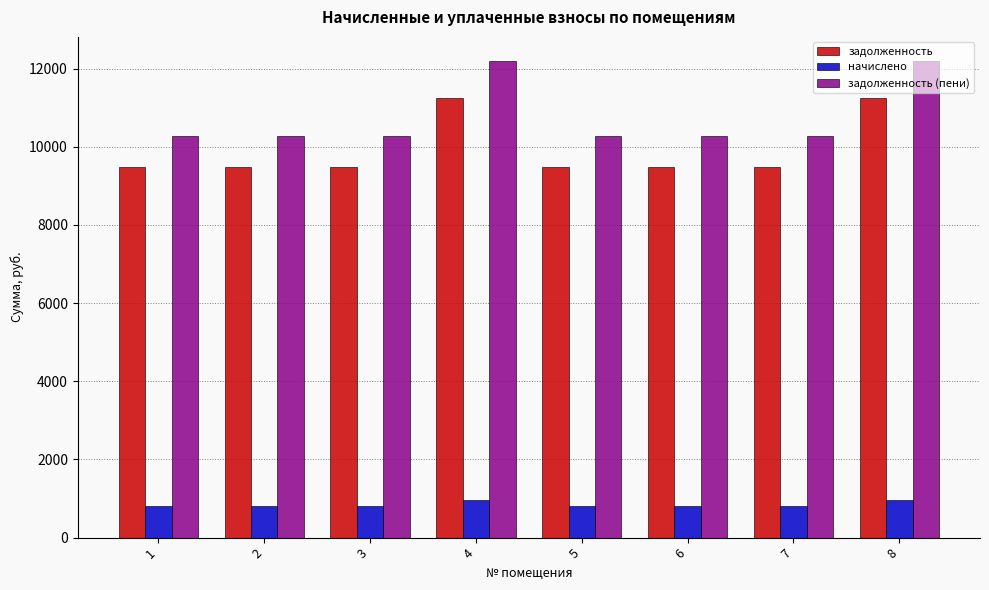

List the series in order of their peak value, highest first.

задолженность (пени), задолженность, начислено